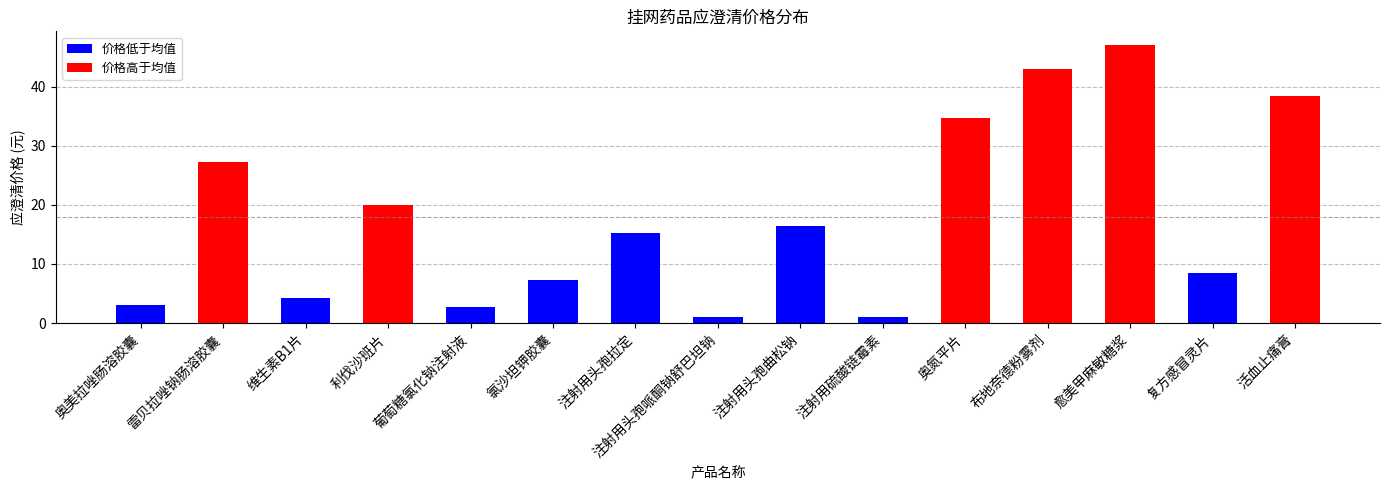

Approximately how many times larger is the value at 注射用头孢拉定 compared to 奥美拉唑肠溶胶囊?

4.9